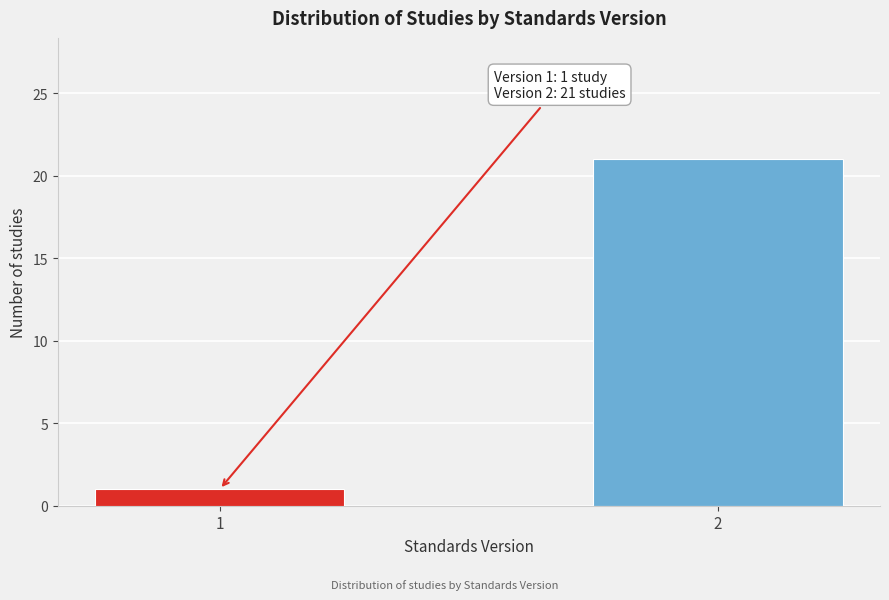

Reading left to right, what are all the values shown in this chart?

1=1	2=21